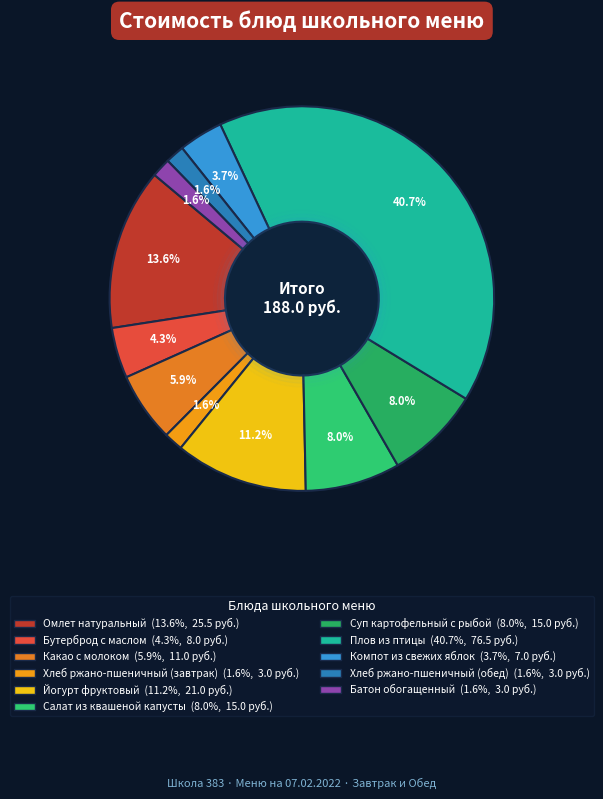

Do Суп картофельный с рыбой and Бутерброд с маслом together represent more than half of the pie?

No